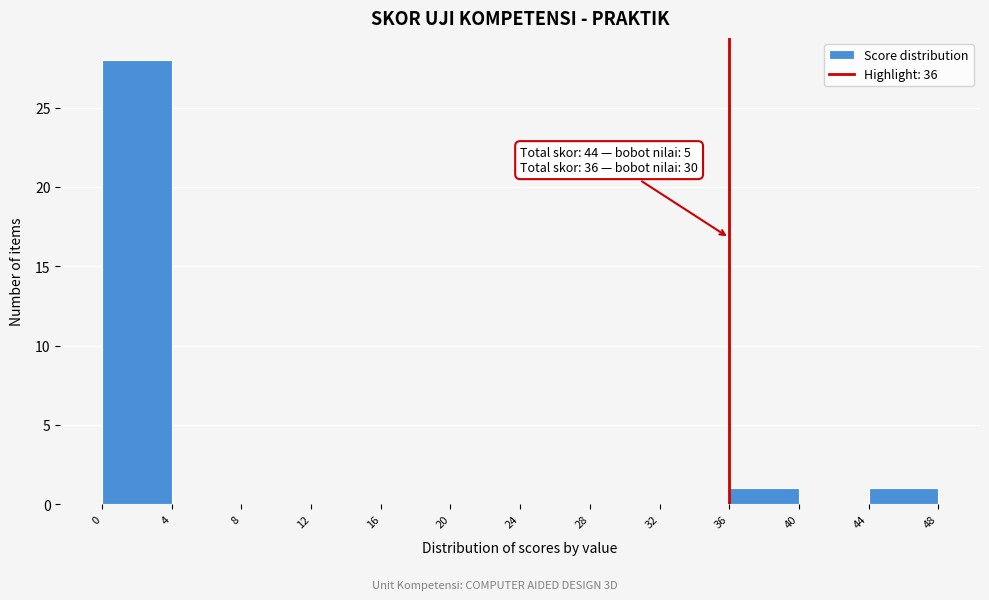

Over which range of the x-axis is the bar tallest?

0 to 4